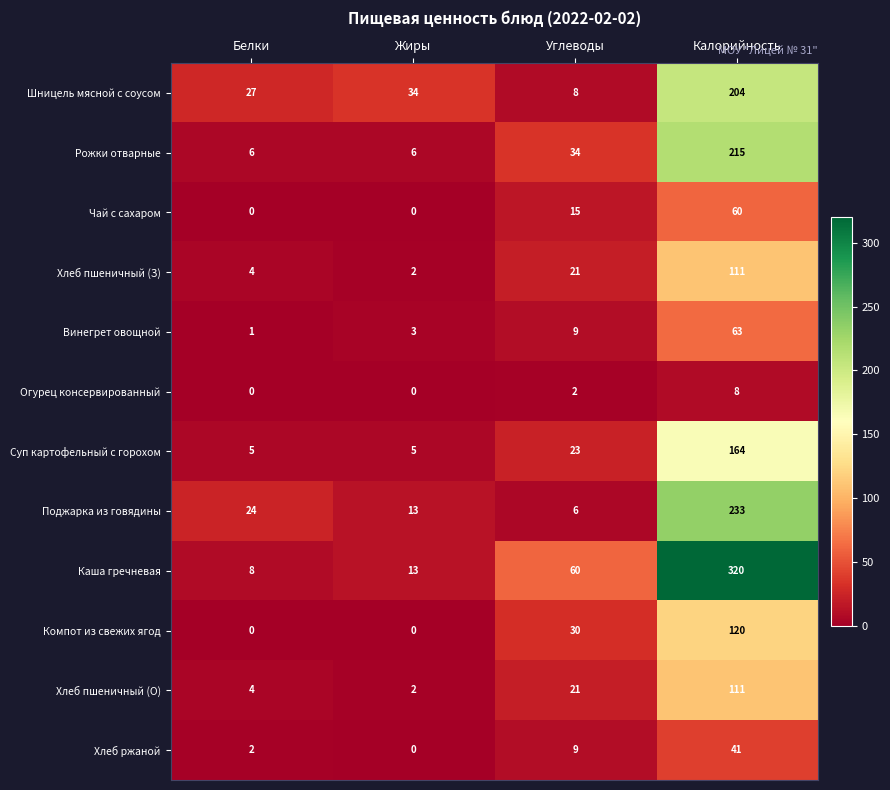

What is the difference between the maximum and minimum values in the Хлеб ржаной series?

41